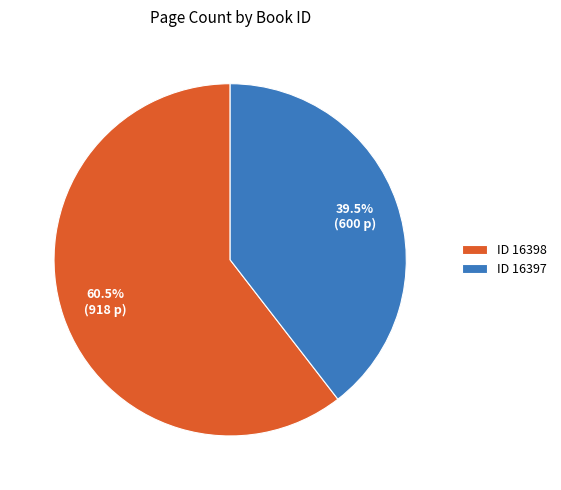

What is the largest slice in the pie chart?

ID 16398